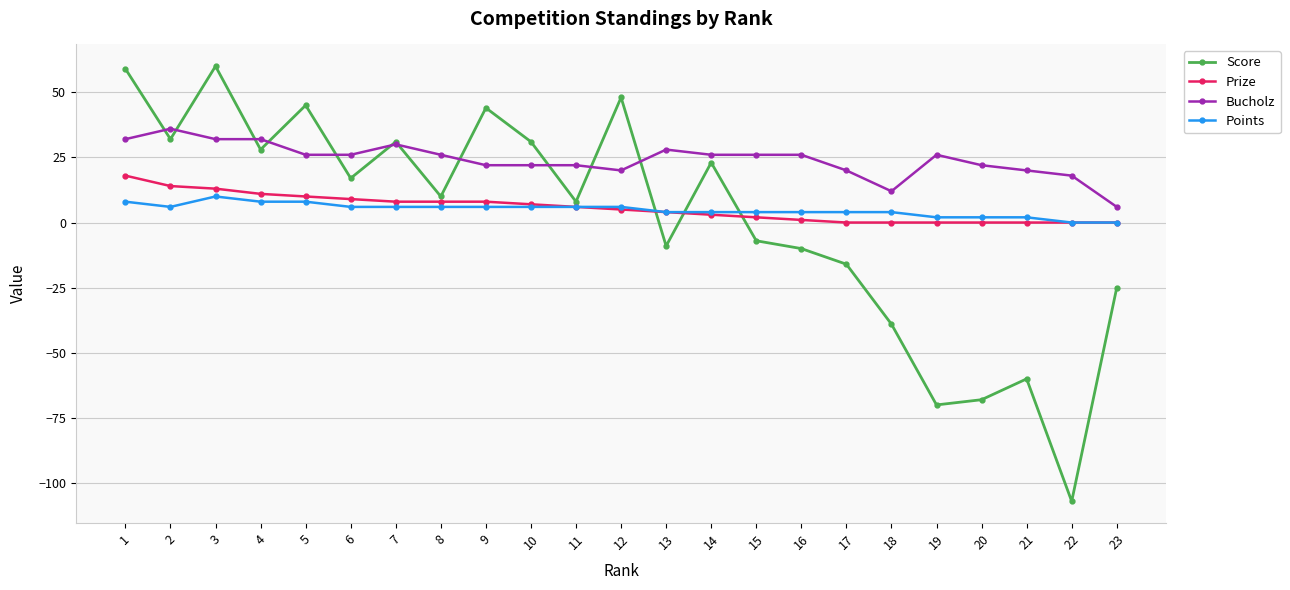

What is the greatest value displayed?

60